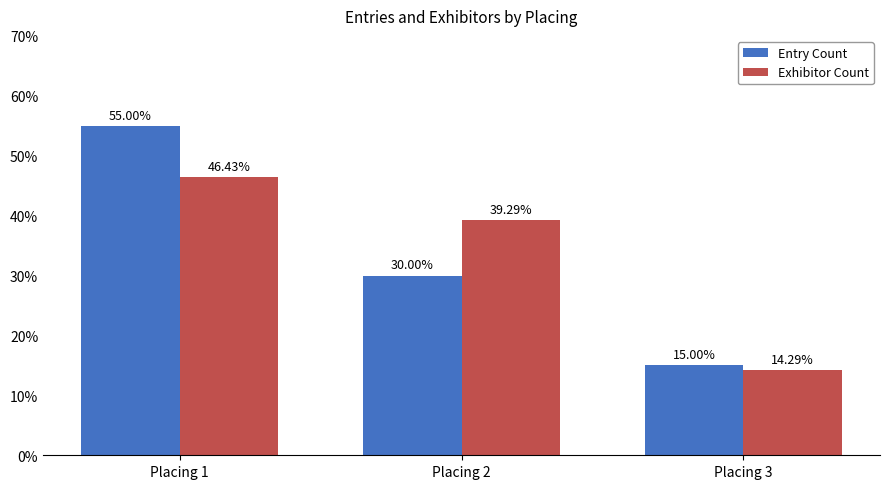

What is the sum of the Exhibitor Count values at Placing 2 and Placing 1?

0.9